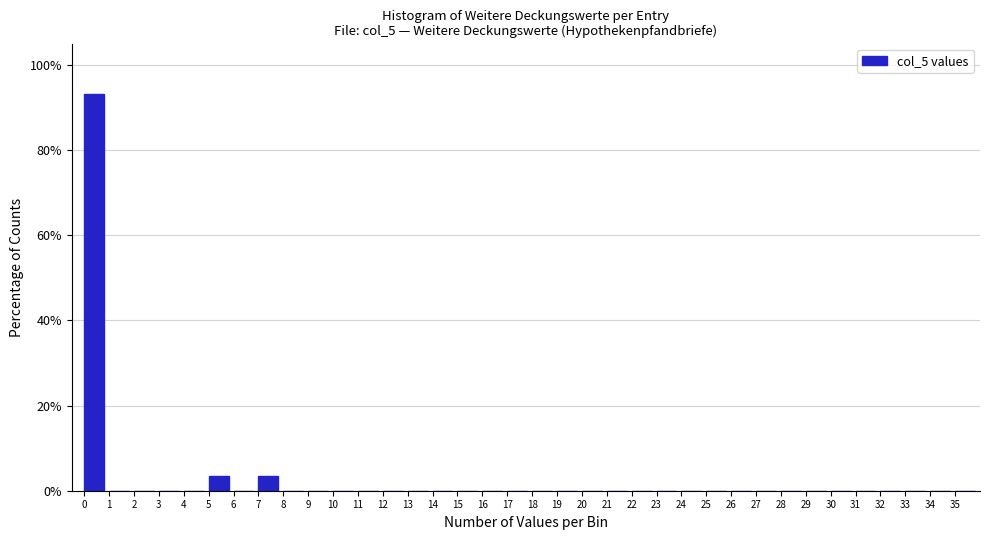

Reading left to right, transcribe this chart: for each bar, give the range it covers on the x-axis and its height. The values are not printed on the chart, so give them approximately, as read against the axis.

0 to 1: 94
1 to 2: 0
2 to 3: 0
3 to 4: 0
4 to 5: 0
5 to 6: 4
6 to 7: 0
7 to 8: 4
8 to 9: 0
9 to 10: 0
10 to 11: 0
11 to 12: 0
12 to 13: 0
13 to 14: 0
14 to 15: 0
15 to 16: 0
16 to 17: 0
17 to 18: 0
18 to 19: 0
19 to 20: 0
20 to 21: 0
21 to 22: 0
22 to 23: 0
23 to 24: 0
24 to 25: 0
25 to 26: 0
26 to 27: 0
27 to 28: 0
28 to 29: 0
29 to 30: 0
30 to 31: 0
31 to 32: 0
32 to 33: 0
33 to 34: 0
34 to 35: 0
35 to 36: 0